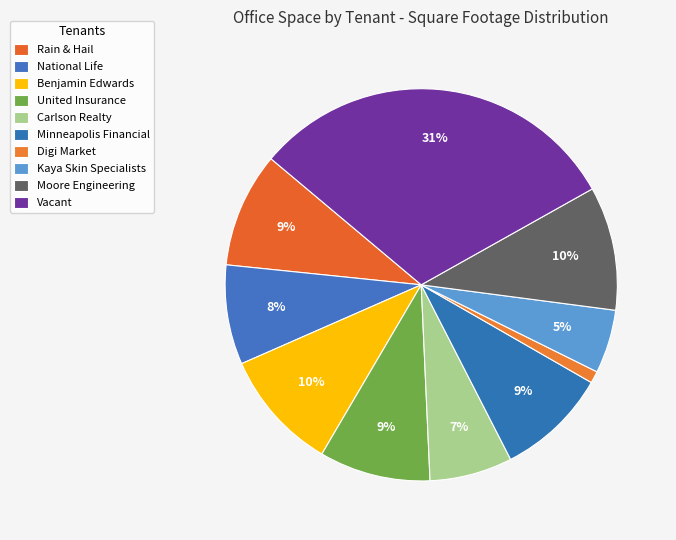

To the nearest percent, what is the difference between the Kaya Skin Specialists and Minneapolis Financial slice percentages?

4%